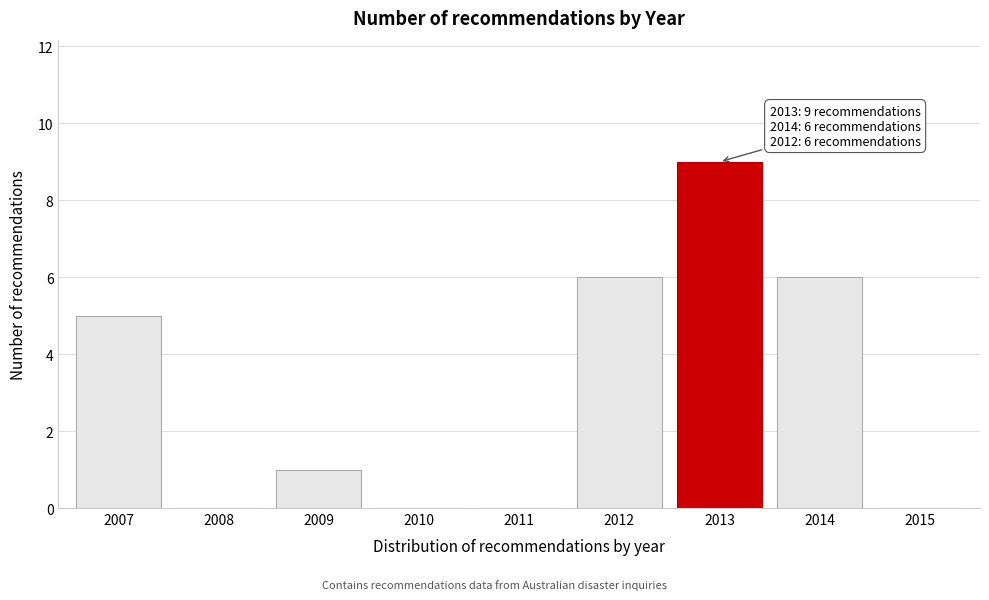

Reading left to right, extract all data points from this chart.

2007=5	2008=0	2009=1	2010=0	2011=0	2012=6	2013=9	2014=6	2015=0